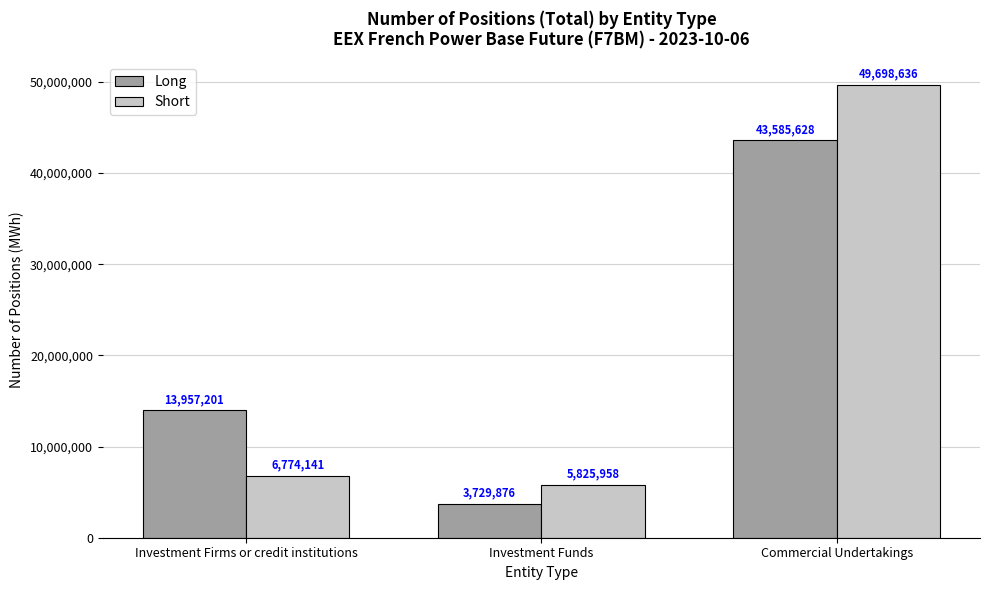

What is the total value across all series at Investment Firms or credit institutions?

20731342